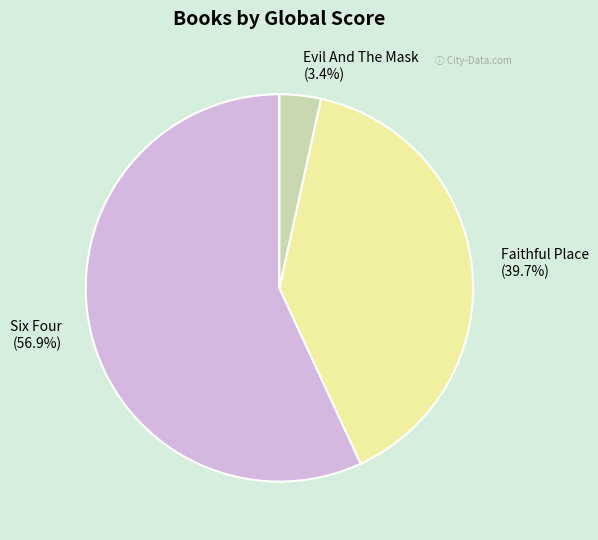

Which slice is the smallest?

Evil And The Mask